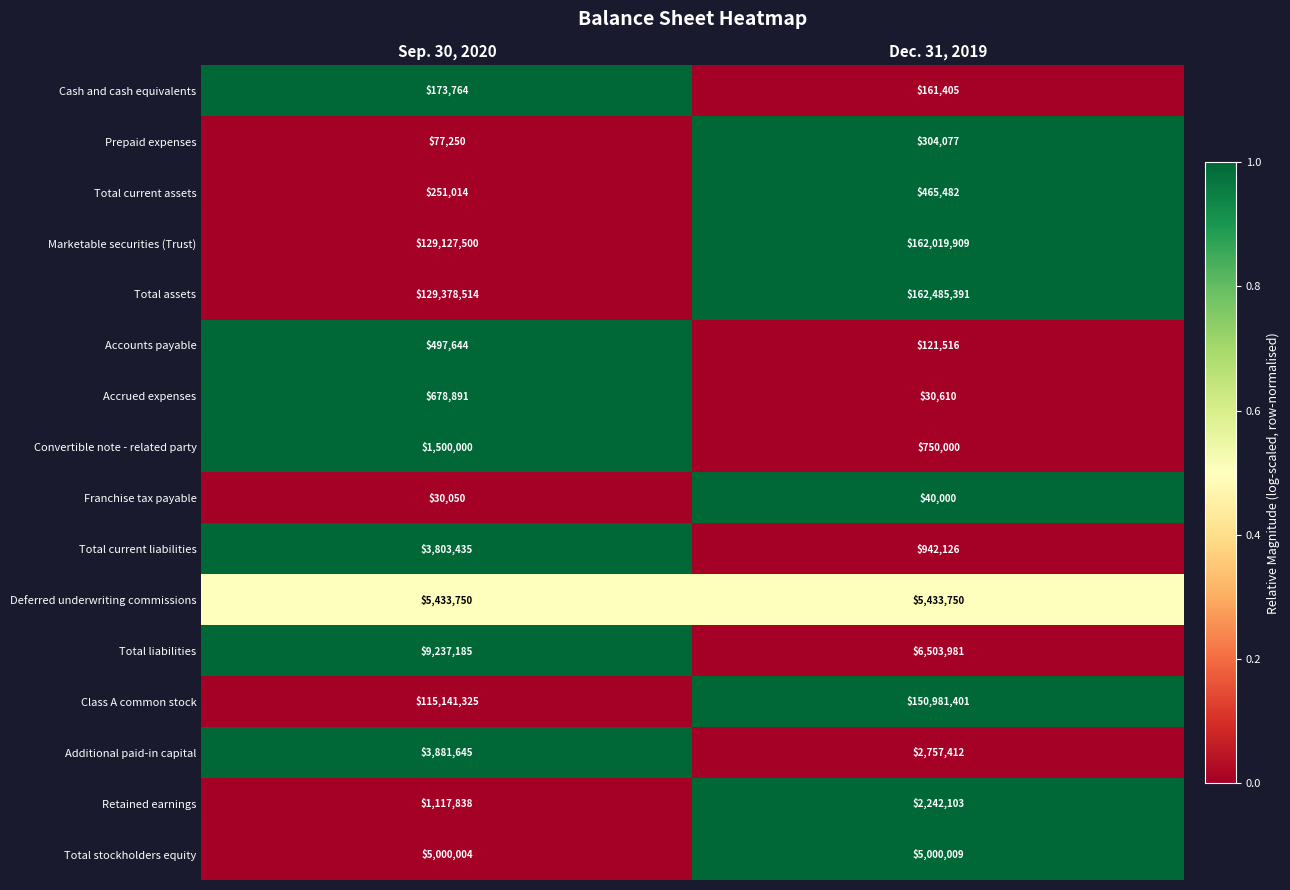

At Dec. 31, 2019, list the series in order from smallest to largest.

Accrued expenses, Franchise tax payable, Accounts payable, Cash and cash equivalents, Prepaid expenses, Total current assets, Convertible note - related party, Total current liabilities, Retained earnings, Additional paid-in capital, Total stockholders equity, Deferred underwriting commissions, Total liabilities, Class A common stock, Marketable securities (Trust), Total assets